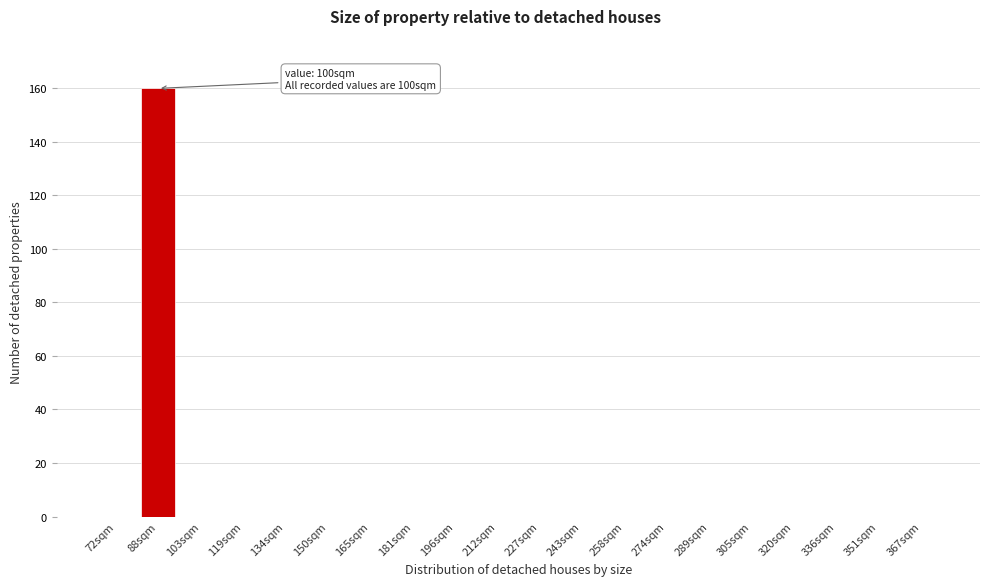

Reading right to left, extract all data points from this chart.

367sqm=0	351sqm=0	336sqm=0	320sqm=0	305sqm=0	289sqm=0	274sqm=0	258sqm=0	243sqm=0	227sqm=0	212sqm=0	196sqm=0	181sqm=0	165sqm=0	150sqm=0	134sqm=0	119sqm=0	103sqm=0	88sqm=160	72sqm=0